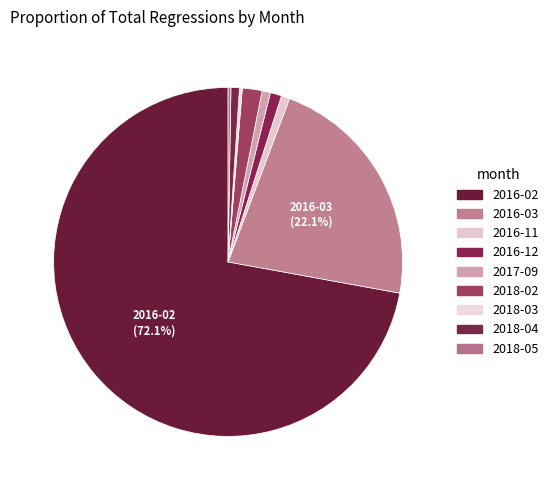

Rank the categories by value from highest to lowest.

2016-02, 2016-03, 2018-02, 2016-12, 2016-11, 2017-09, 2018-04, 2018-03, 2018-05